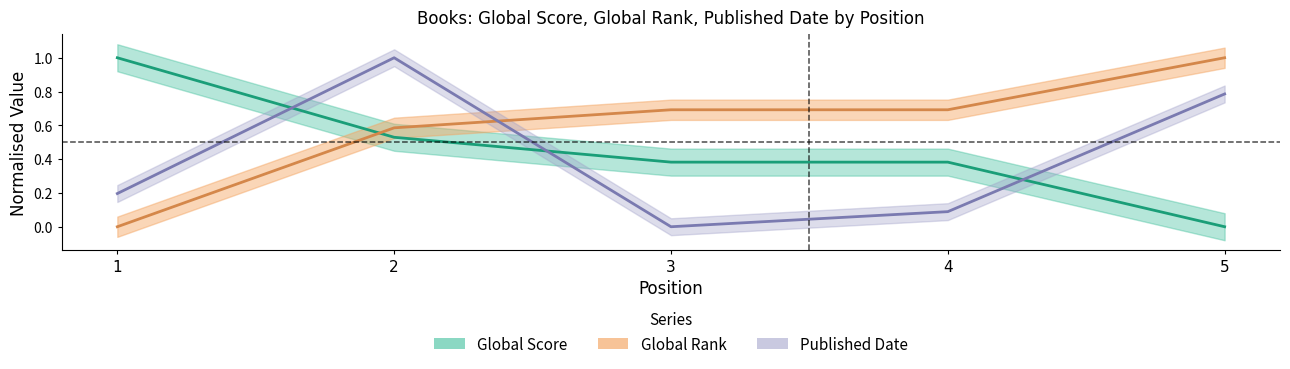

In Published Date, how many points are lower than both neighbors (excluding endpoints)?

1